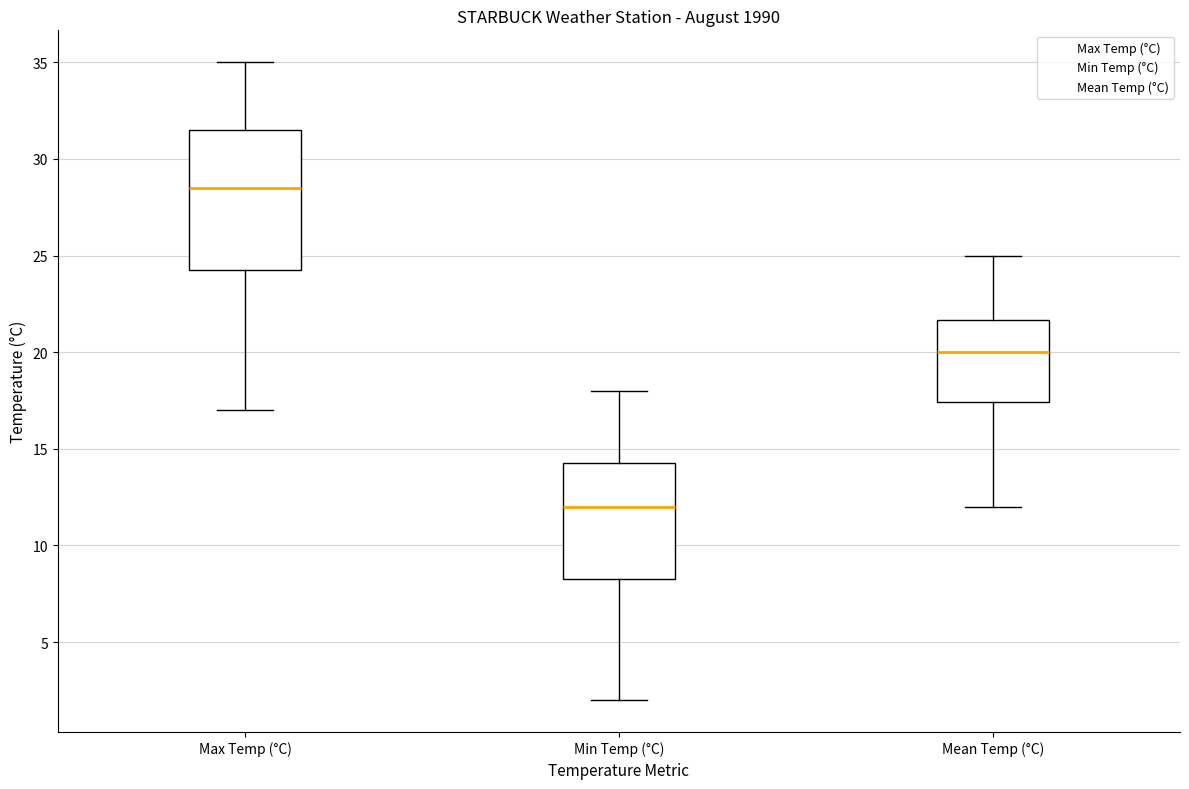

Reading left to right, read every box against the y-axis: the position of its median line, the range the box covers, and the ends of its whiskers. The values are not printed on the chart, so give them approximately, as read against the axis.

Max Temp (°C): median 28.5, box 24.5 to 31.5, whiskers 17.0 to 35.0
Min Temp (°C): median 12.0, box 8.5 to 14.5, whiskers 2.0 to 18.0
Mean Temp (°C): median 20.0, box 17.5 to 21.5, whiskers 12.0 to 25.0